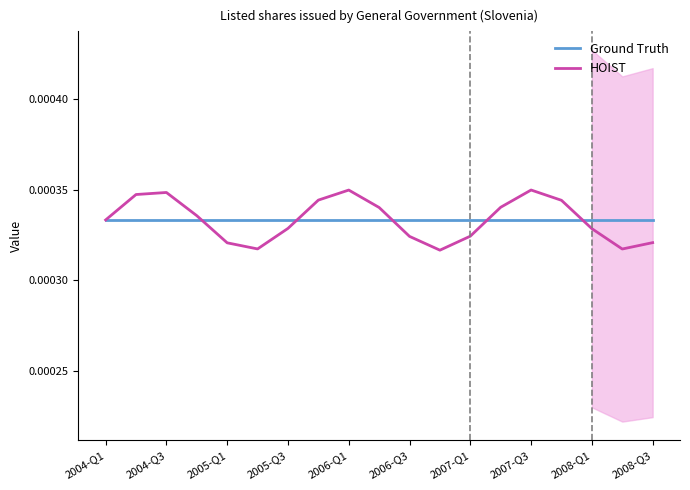

Which series has the largest total across all categories?

Ground Truth